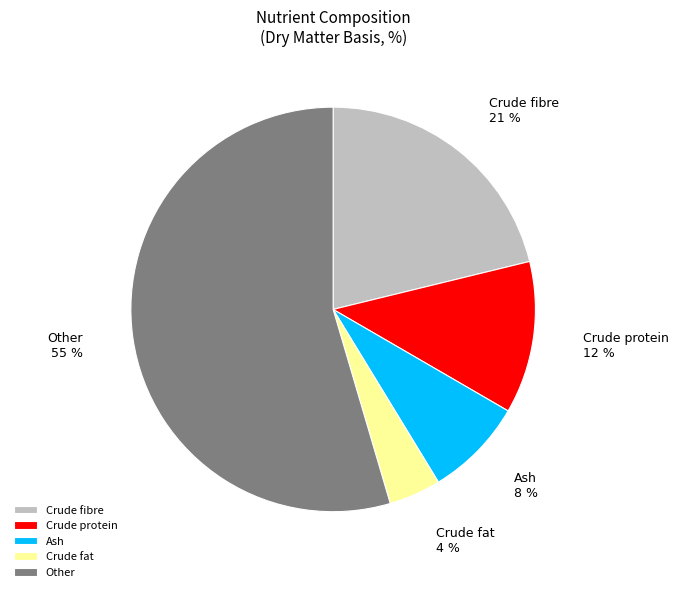

Which category has the biggest portion of the pie?

Other